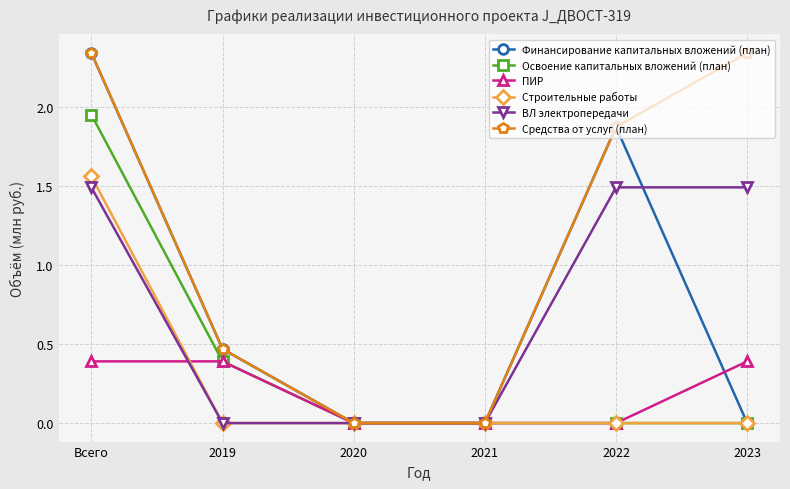

Which category has the highest value in the Финансирование капитальных вложений (план) series?

Всего